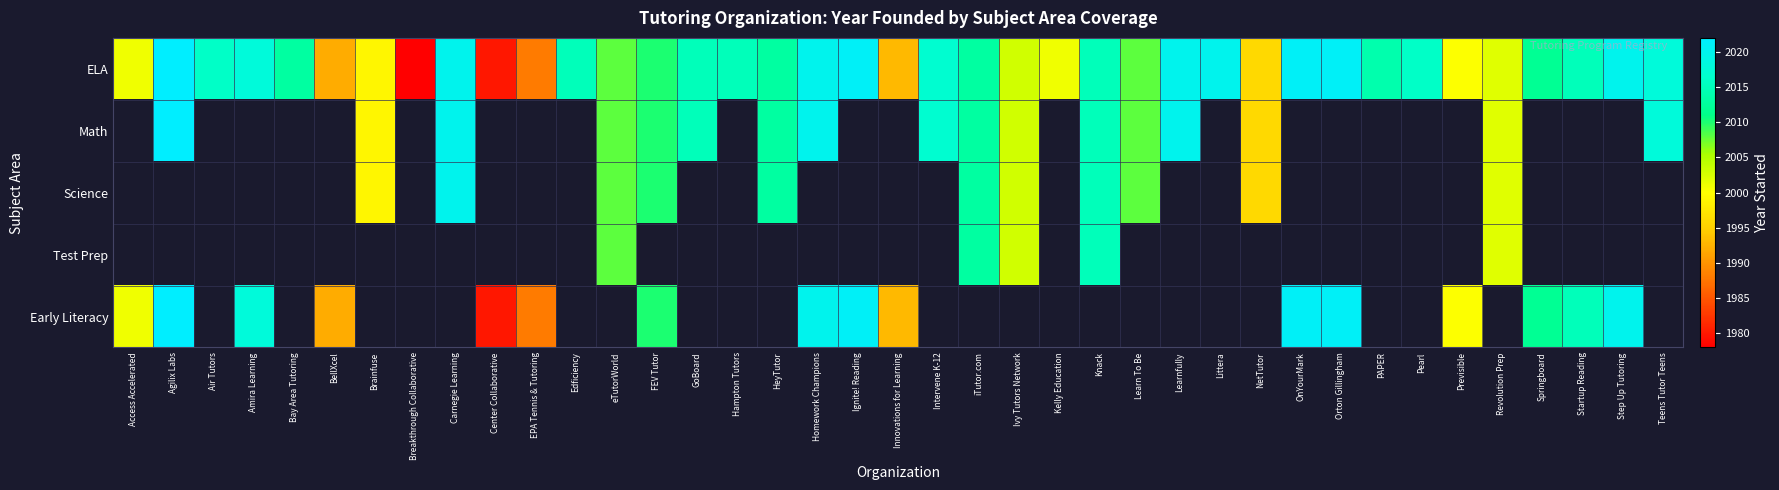

Between Ignite! Reading and Intervene K-12, which series saw the biggest shift?

ELA